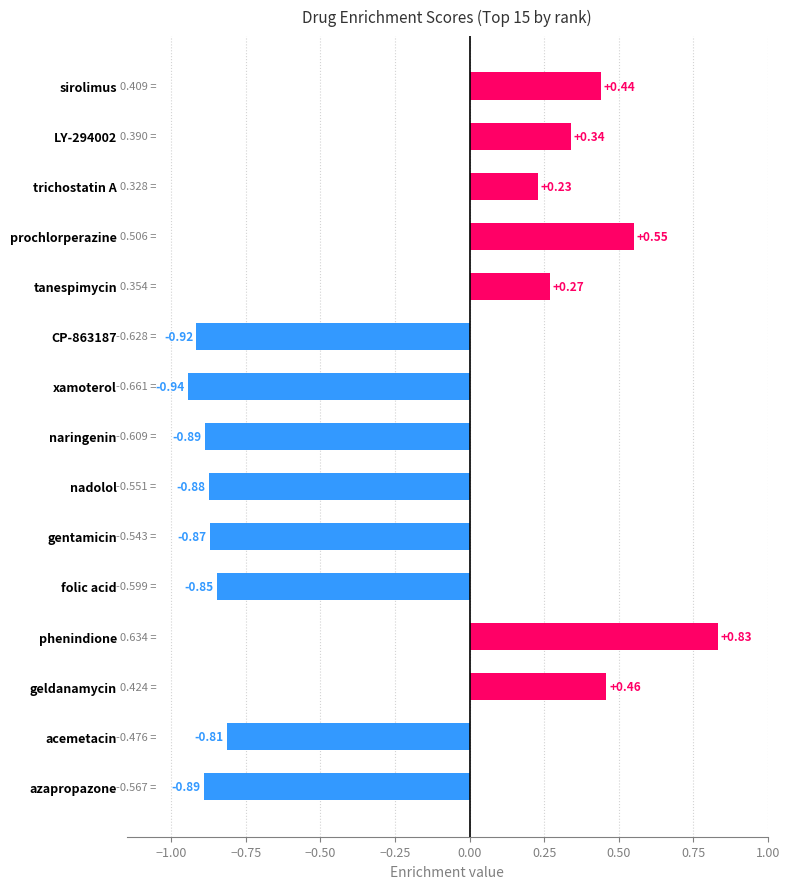

Between CP-863187 and folic acid, which is larger?

folic acid